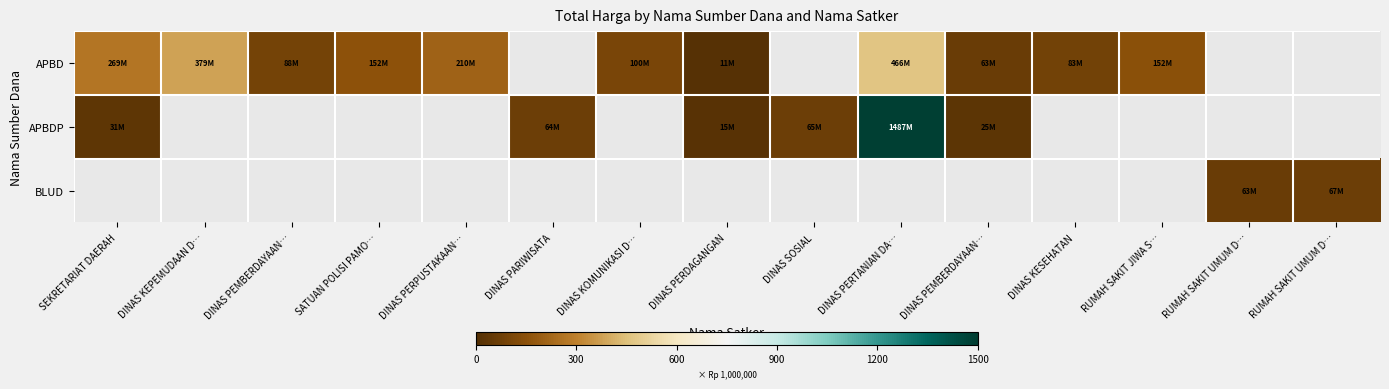

Which category has the highest value in the APBD series?

DINAS PERTANIAN DA…